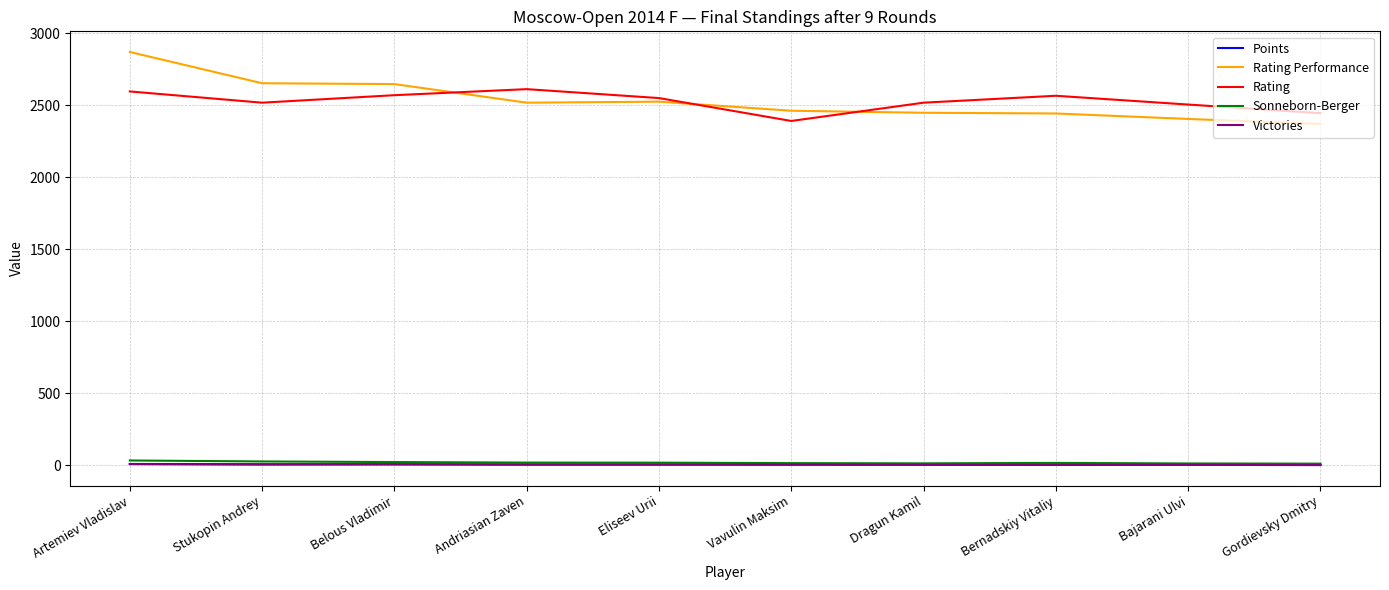

What is the maximum value for Rating Performance?

2869.0